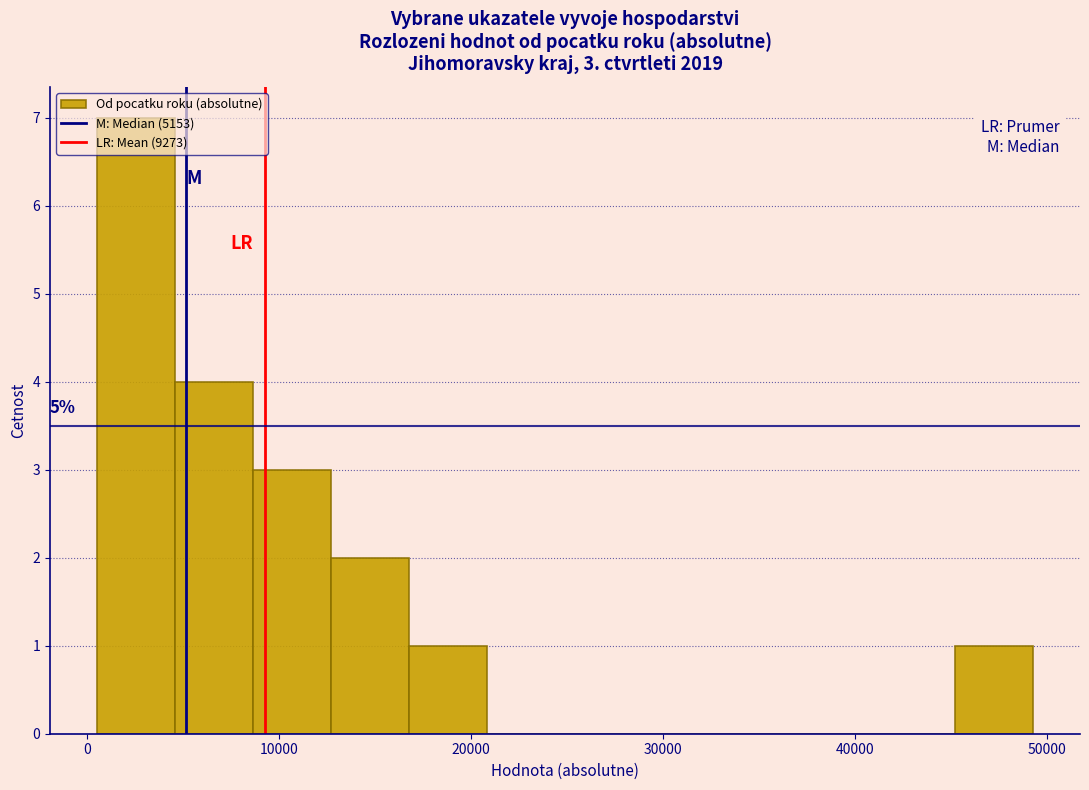

Which range on the x-axis has the tallest bar?

1000 to 5000